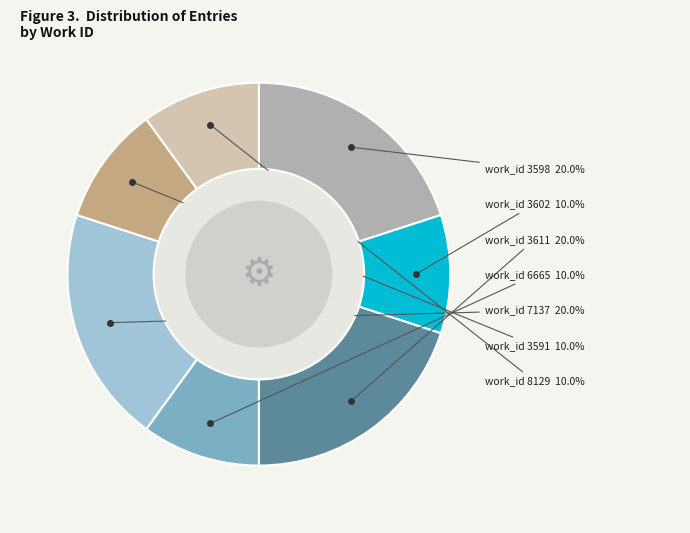

Is there a majority slice in this chart?

No